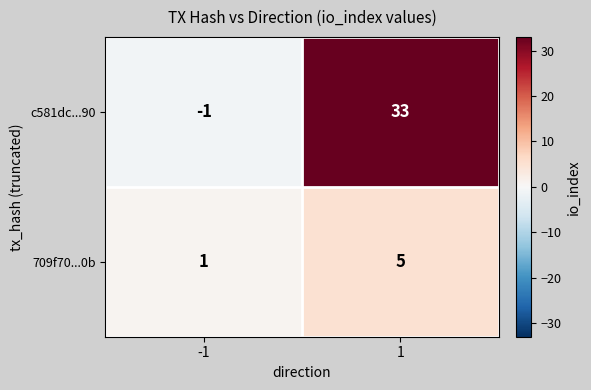

At how many categories does at least one series exceed 0?

2